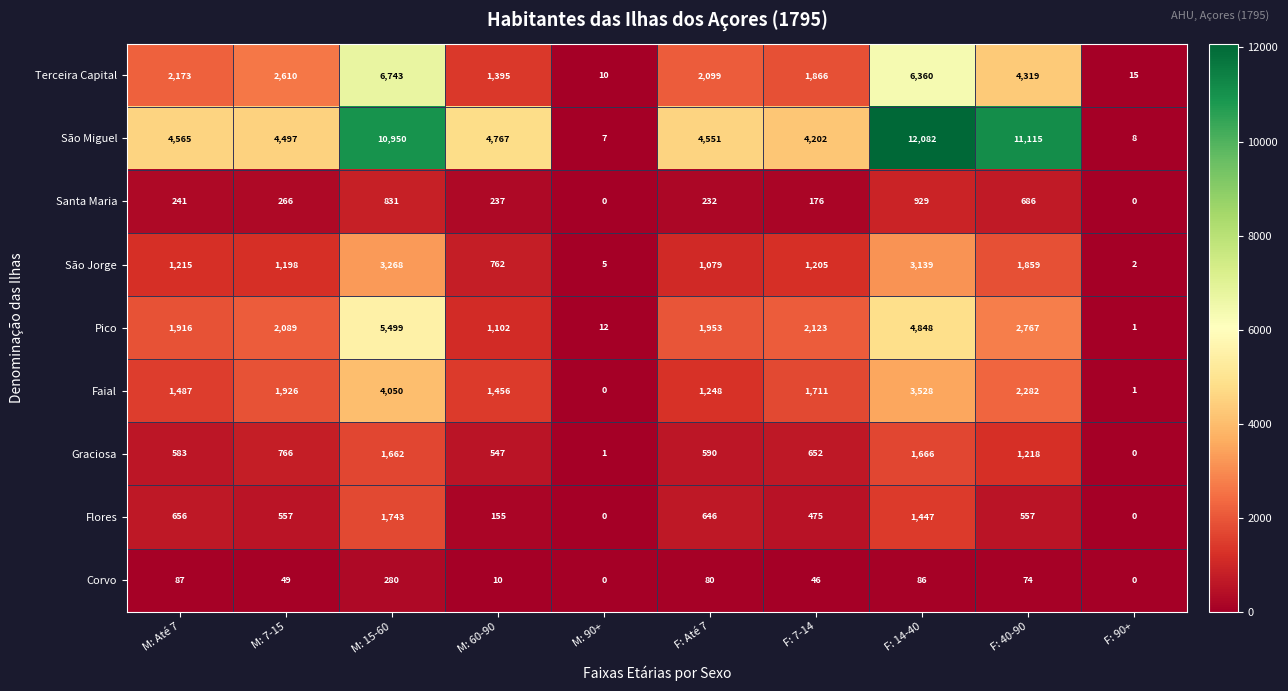

The value of Faial at F: 90+ is 0. True or false?

False